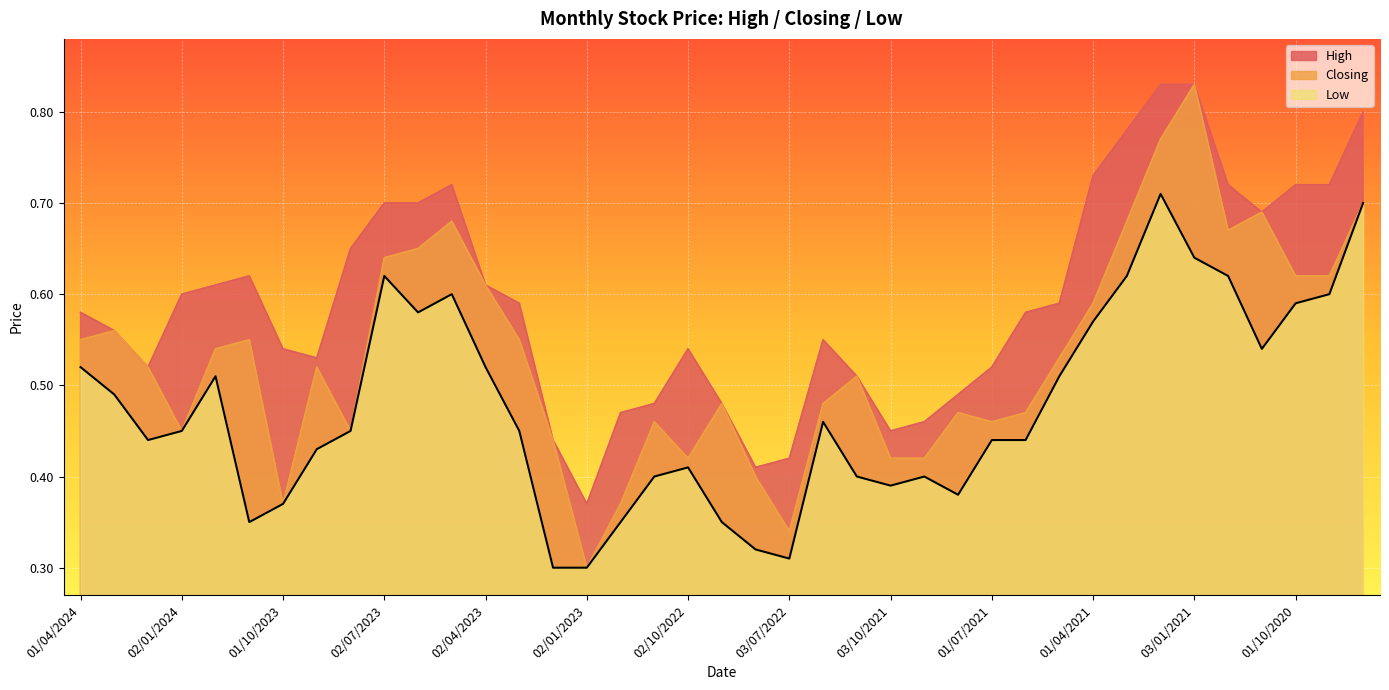

What position from the left is 02/05/2021?

30